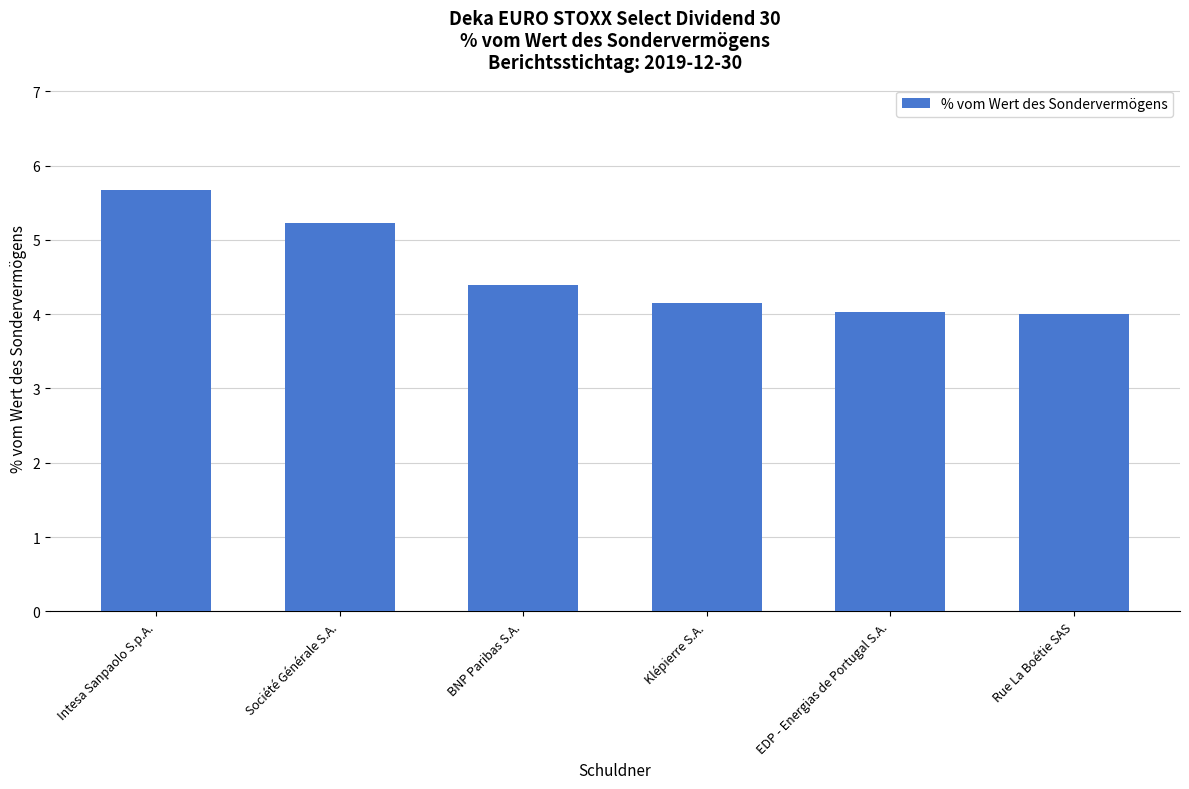

Reading right to left, what are all the values shown in this chart?

4.0	4.0	4.2	4.4	5.2	5.7